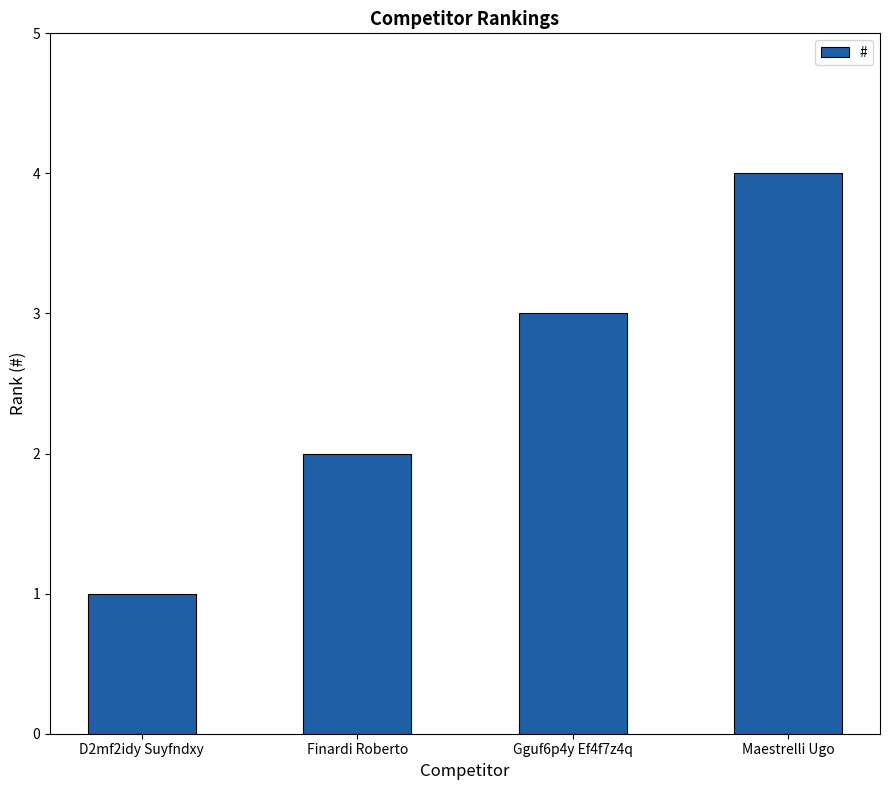

What is the value of the 4th bar from the left?

4